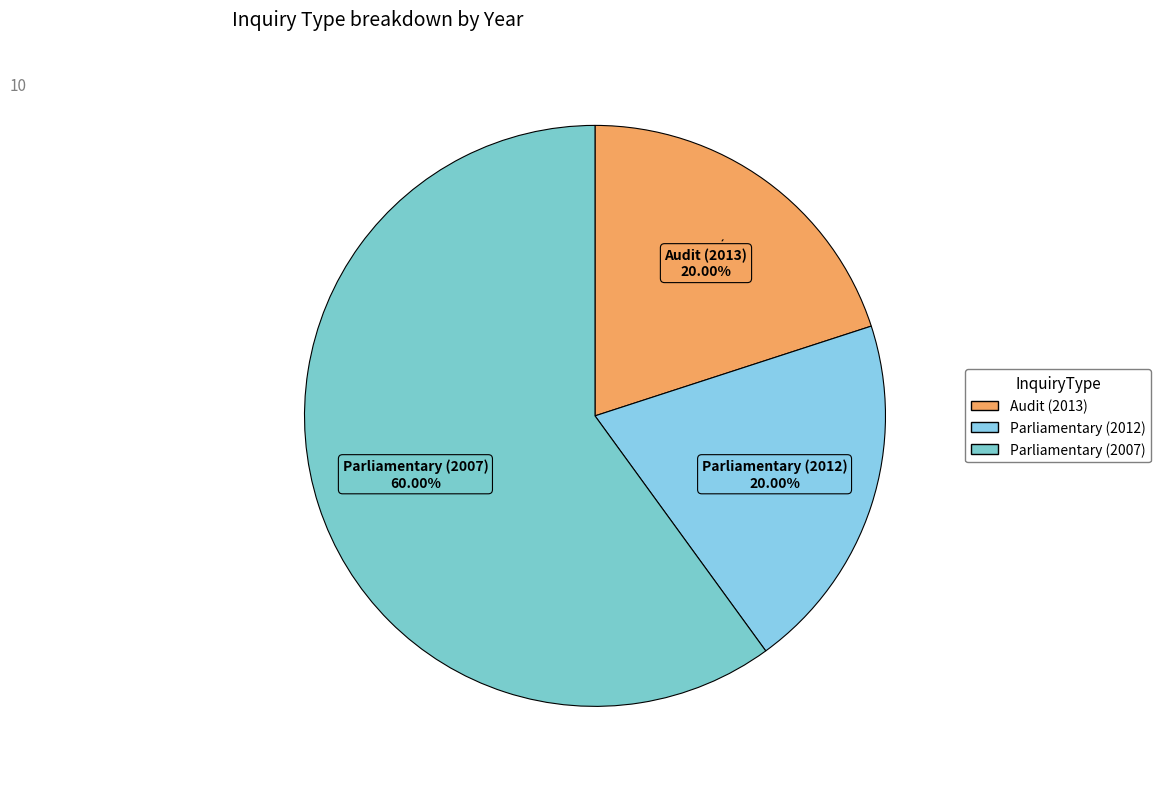

How many slices are in this pie chart?

3